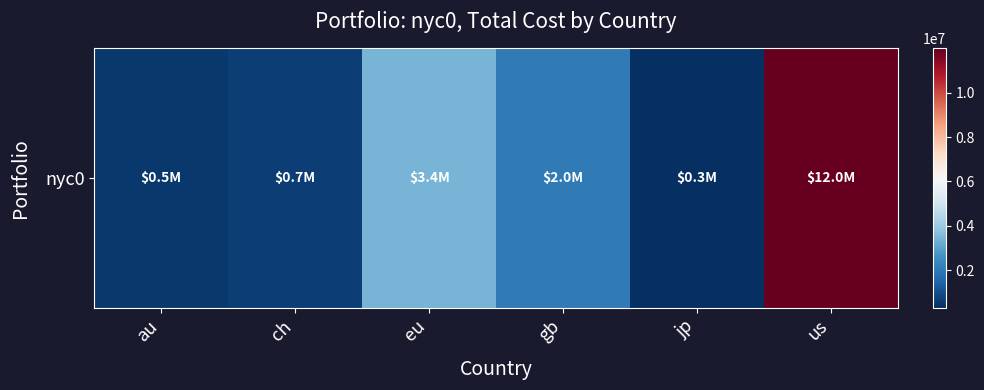

What is the change in value from jp to us?

+11676321.9